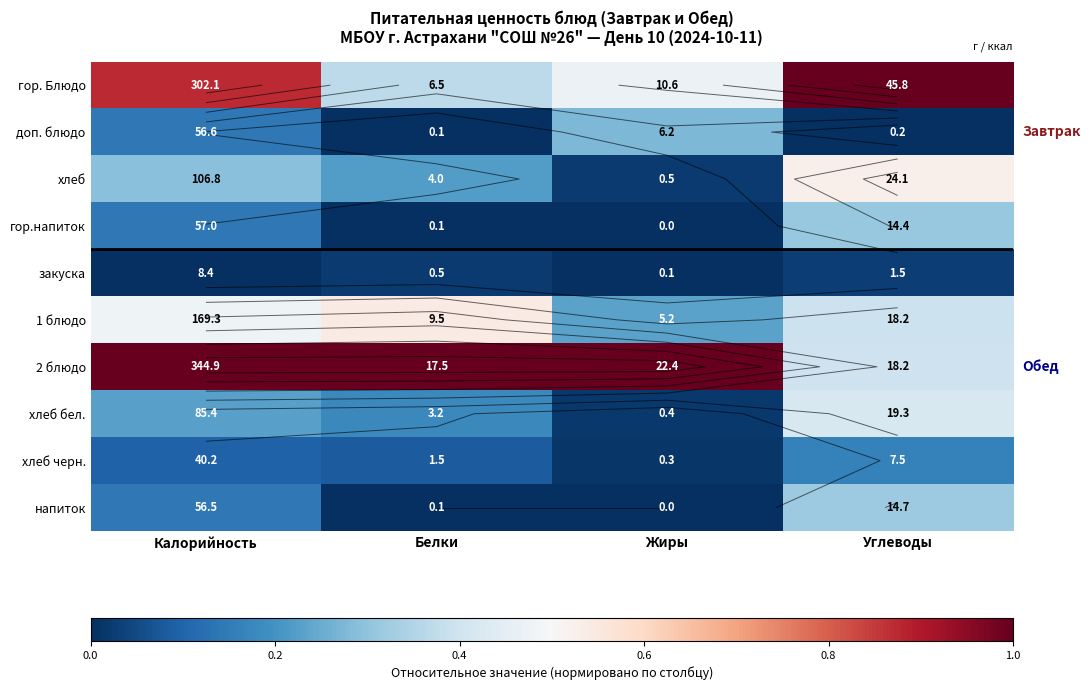

The value of хлеб at Белки is 0.1. True or false?

False